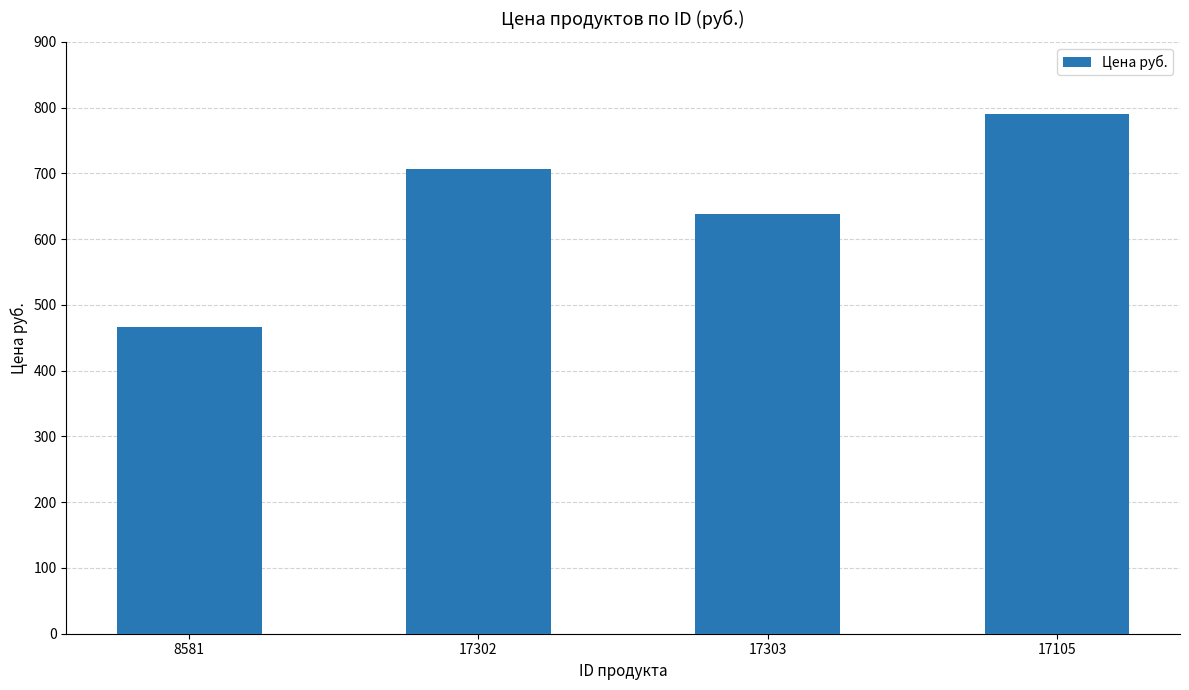

Is it true that the value at 17105 is 790?

True